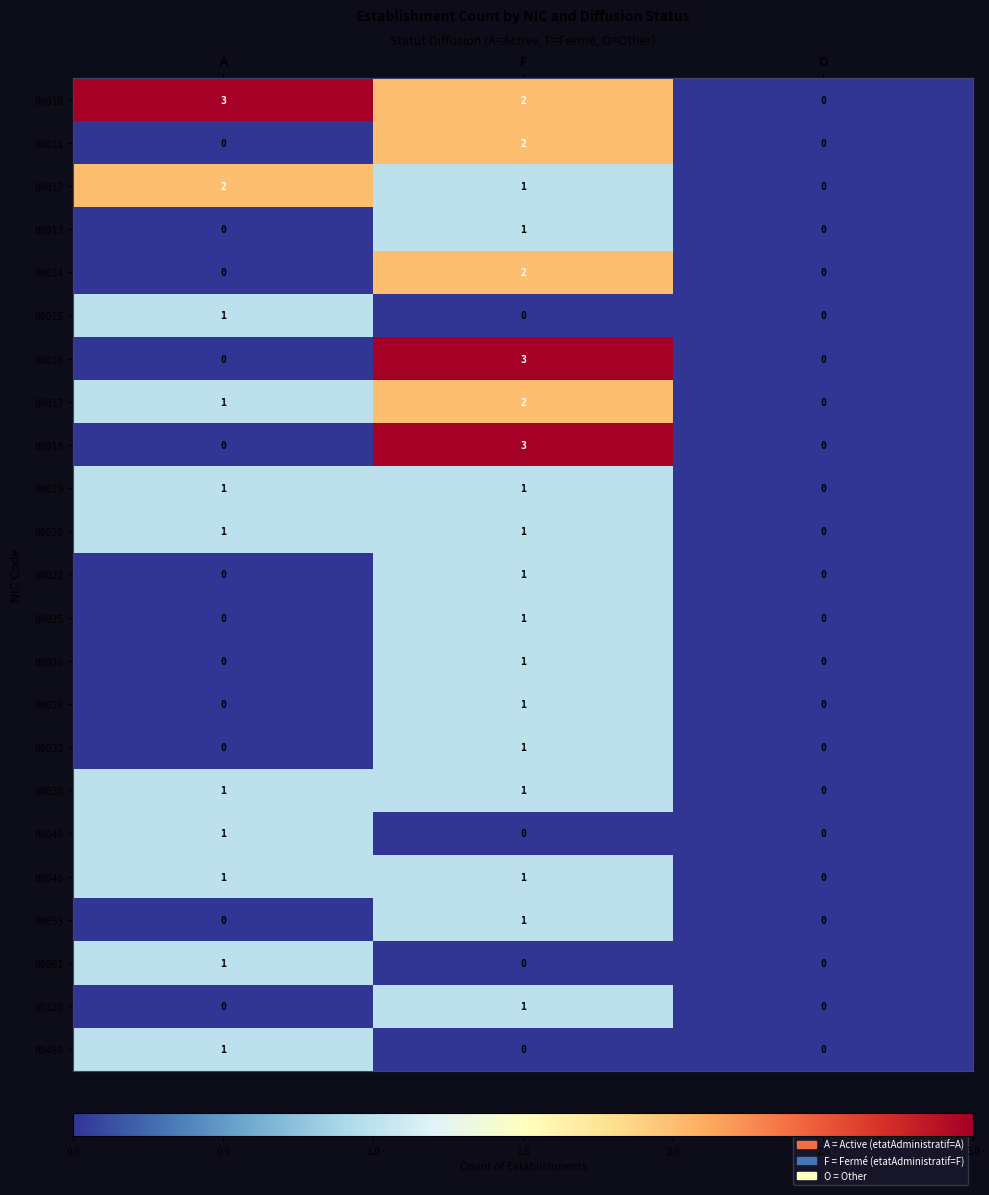

At which category is the sum across all series the highest?

F